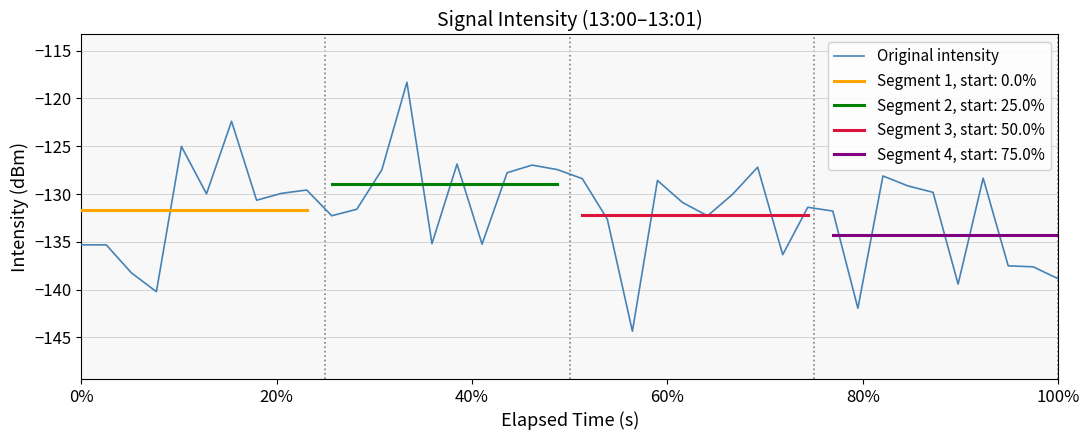

Is it true that Original intensity equals -216.7 at 100%?

False